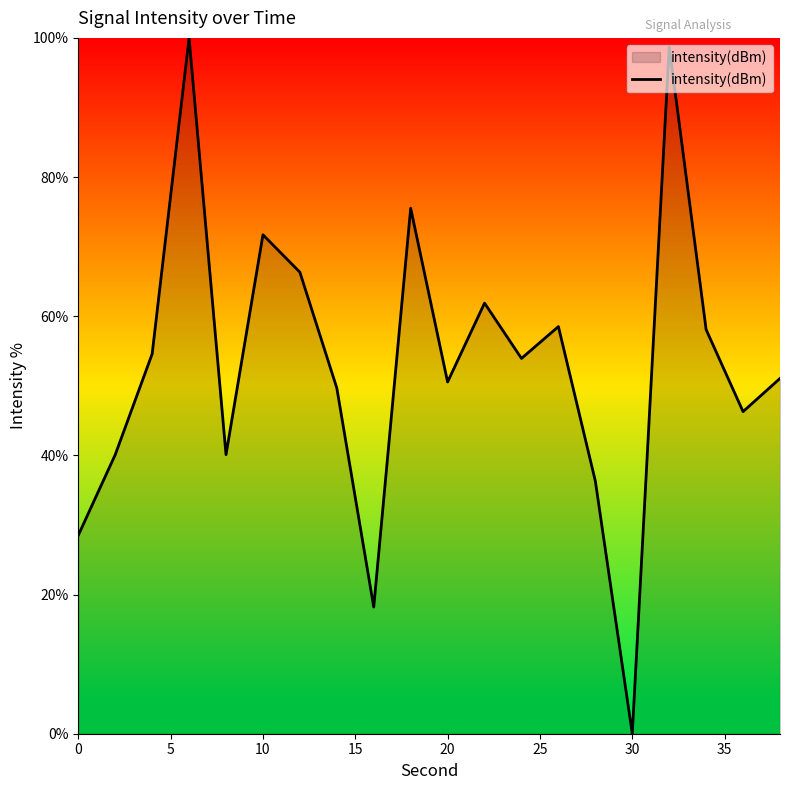

What is the difference between the maximum and minimum values?

100.0